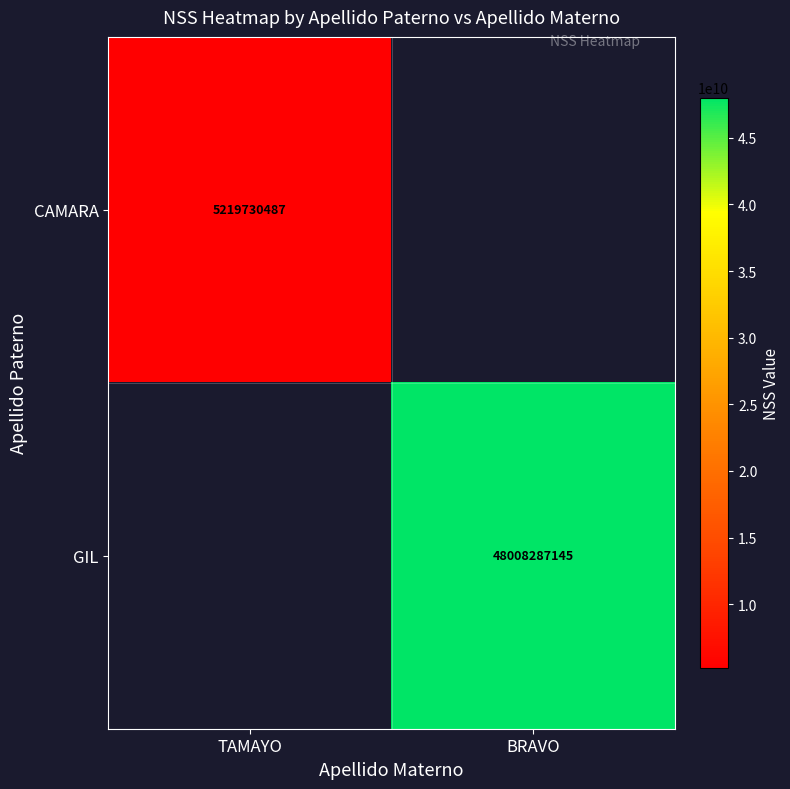

Is the value of CAMARA at TAMAYO greater than the value of GIL at BRAVO?

No